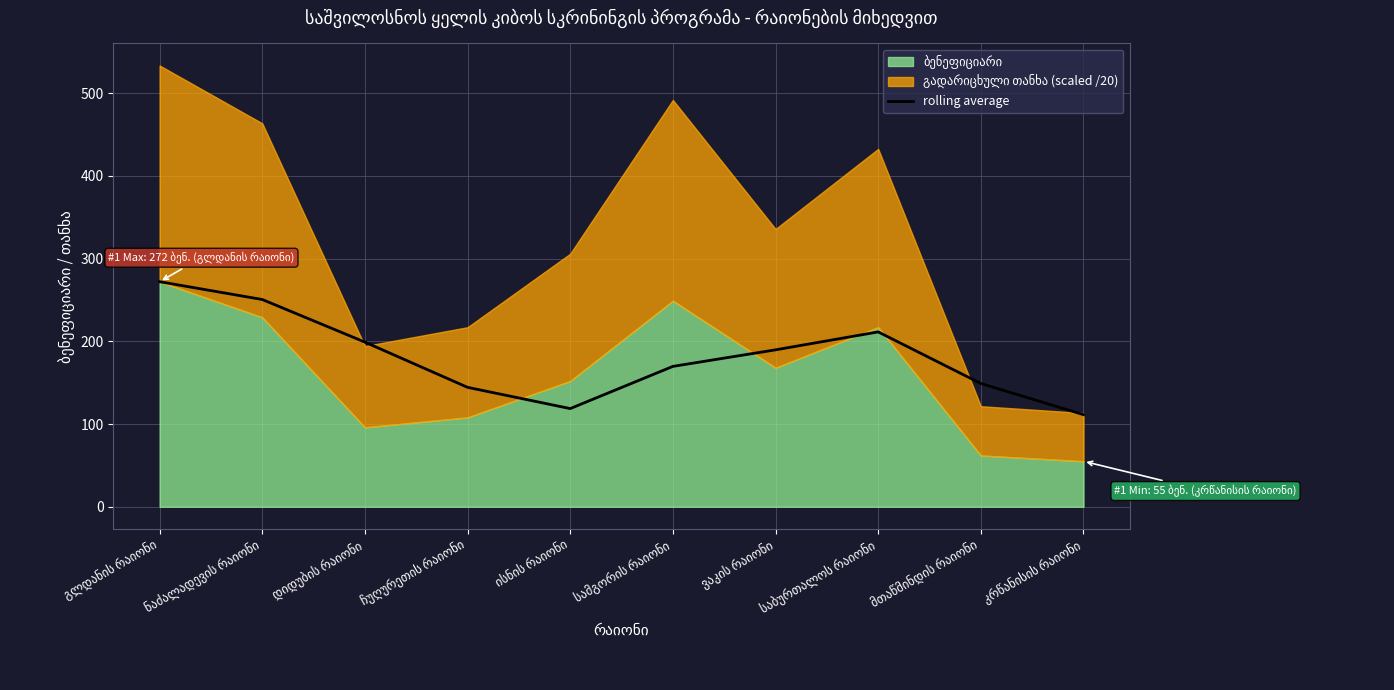

Which has a higher value, მთაწმინდის რაიონი or გლდანის რაიონი?

გლდანის რაიონი